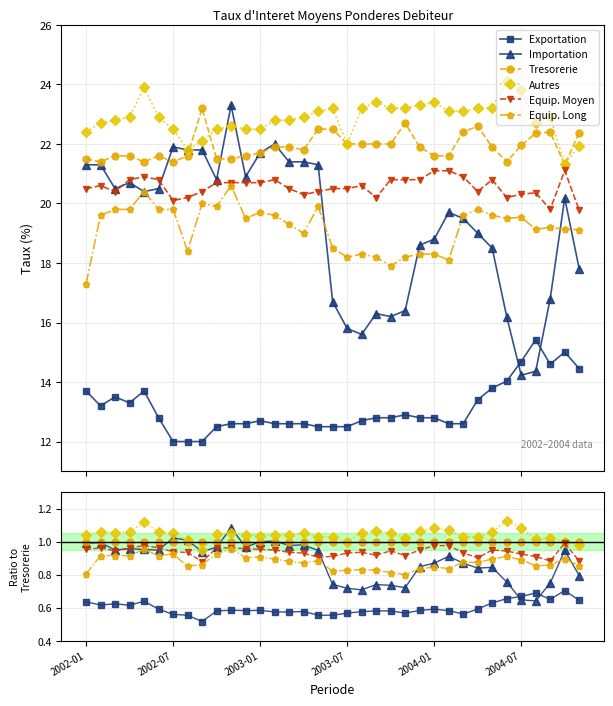

At which label is Autres closest to 1?

2003-07